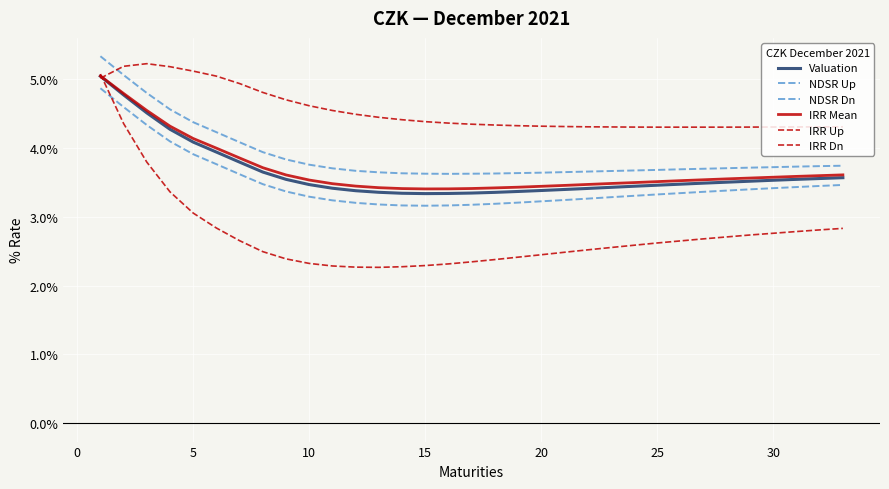

Does the chart have visible grid lines?

Yes